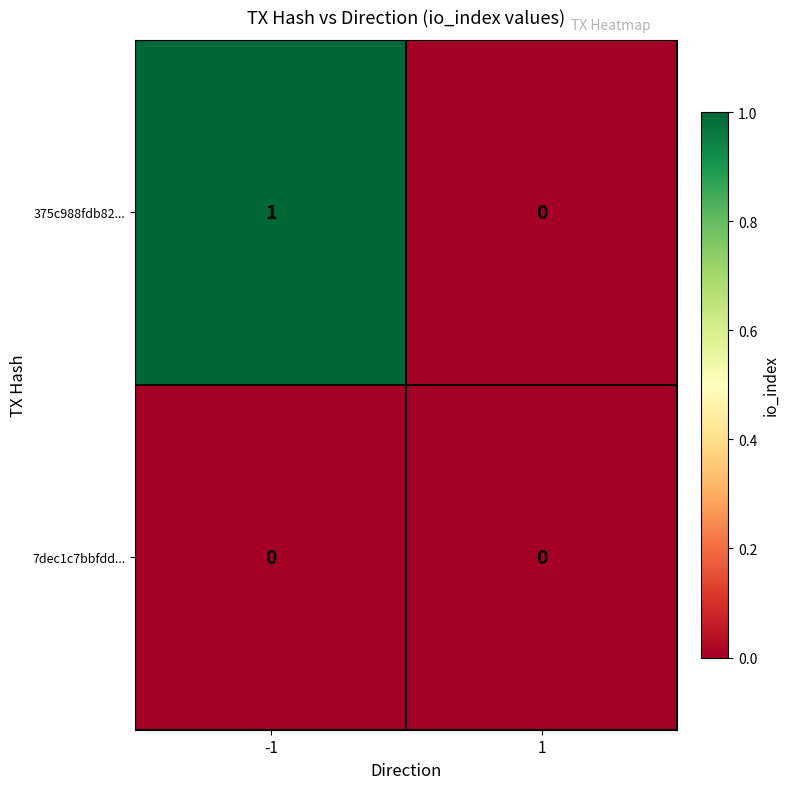

What is the greatest value displayed?

1